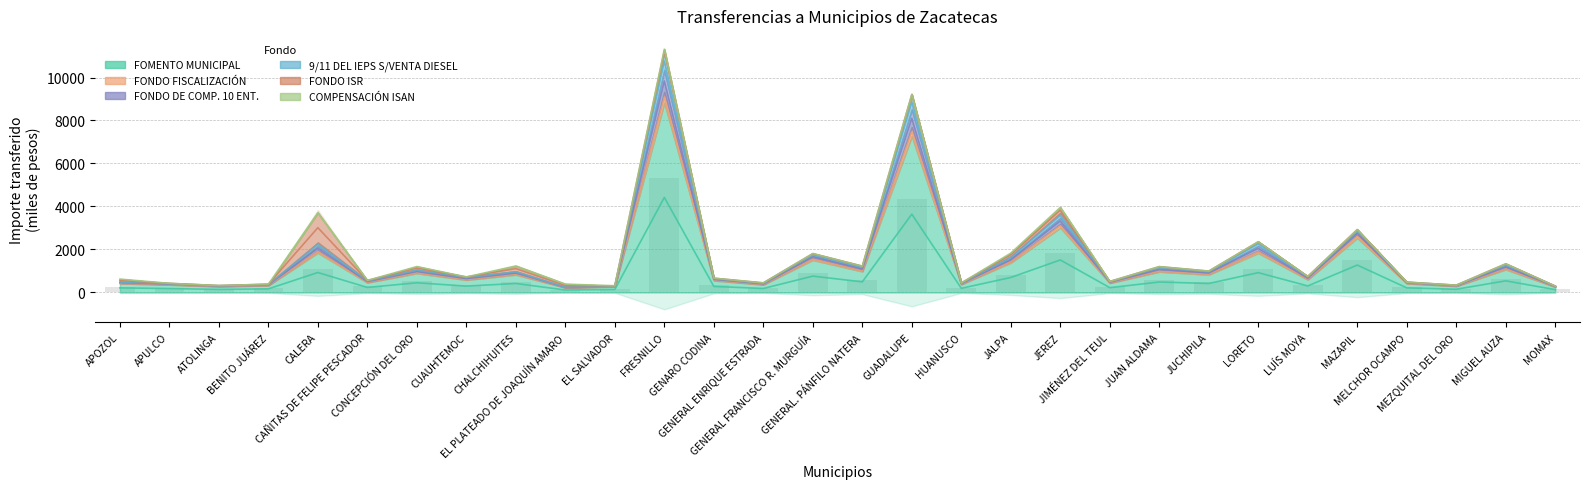

What is the lowest value of the COMPENSACIÓN ISAN series?

128.0